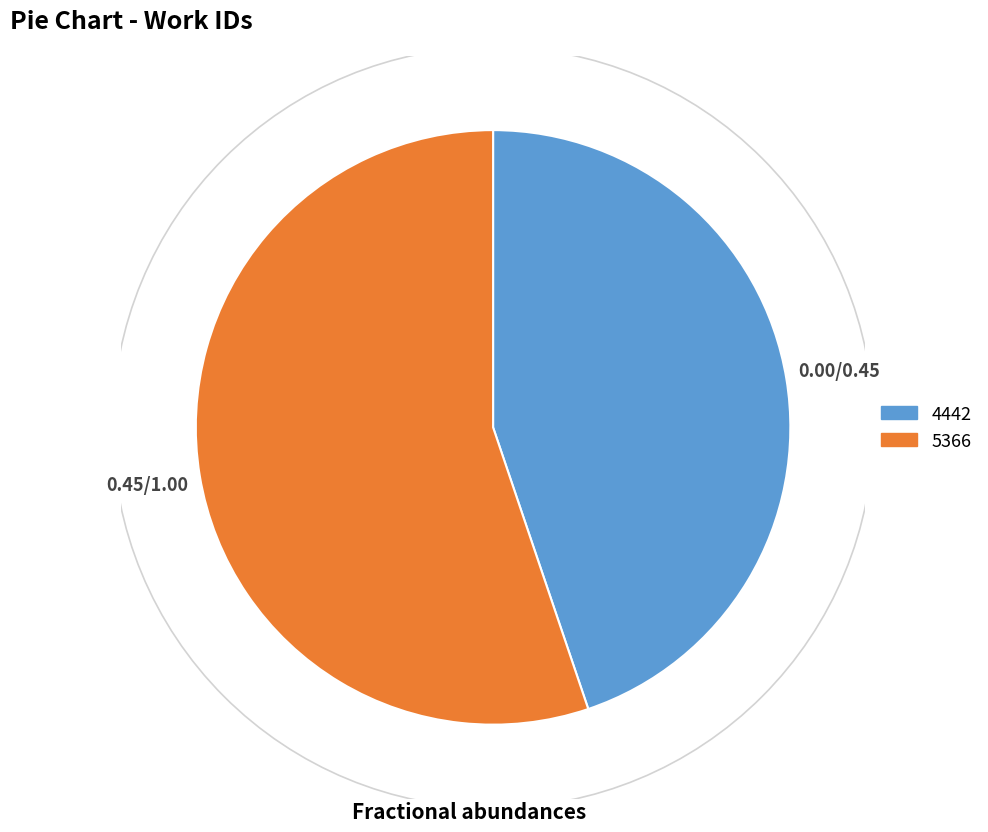

Does 5366 represent more than half of the total?

Yes